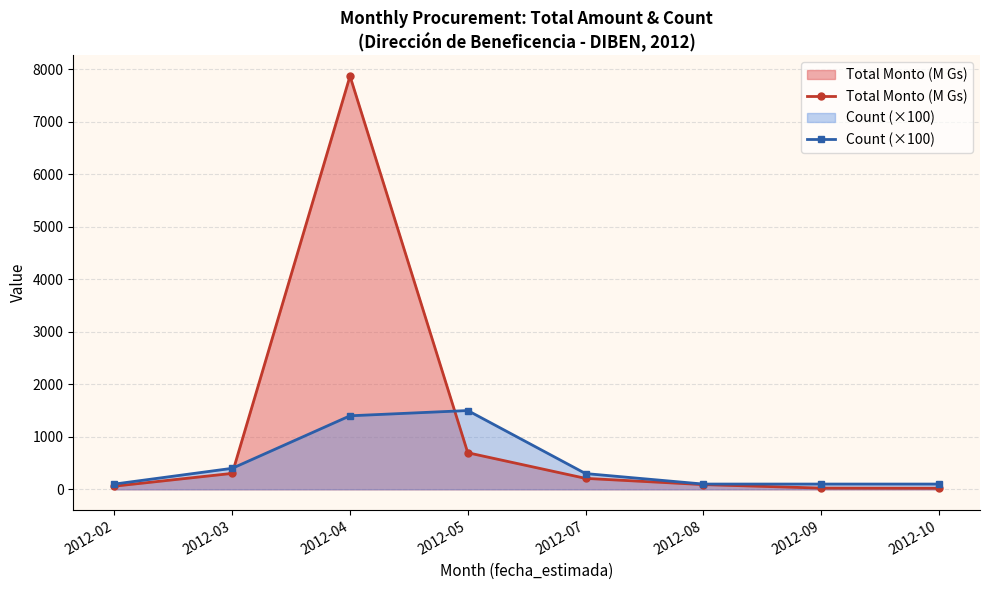

What is the minimum value shown in the chart?

20.0